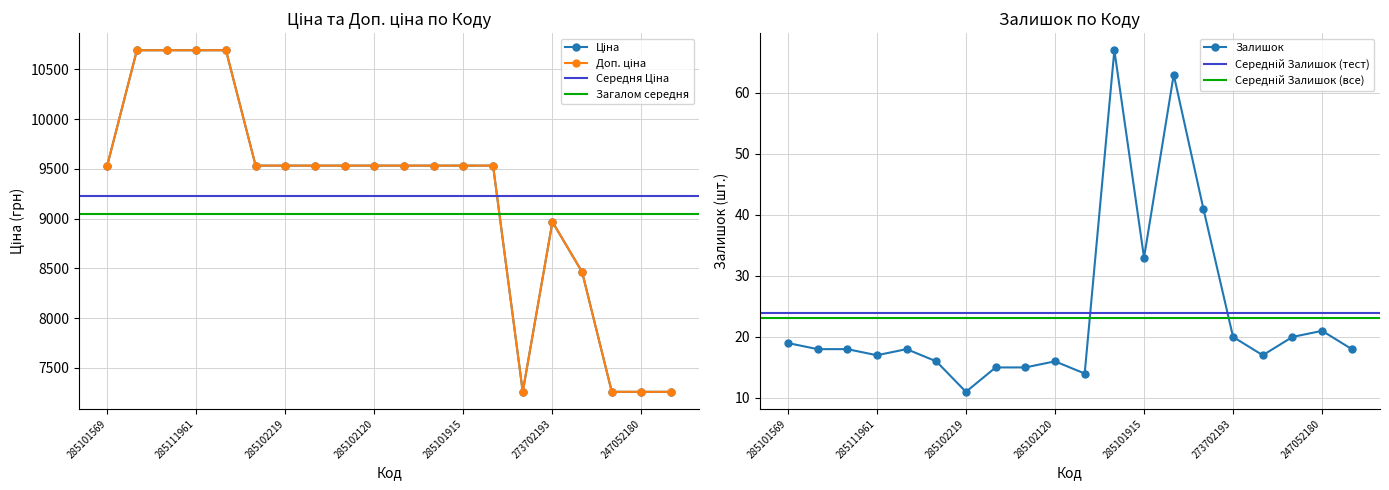

How many values in the Ціна series exceed 9531?

14